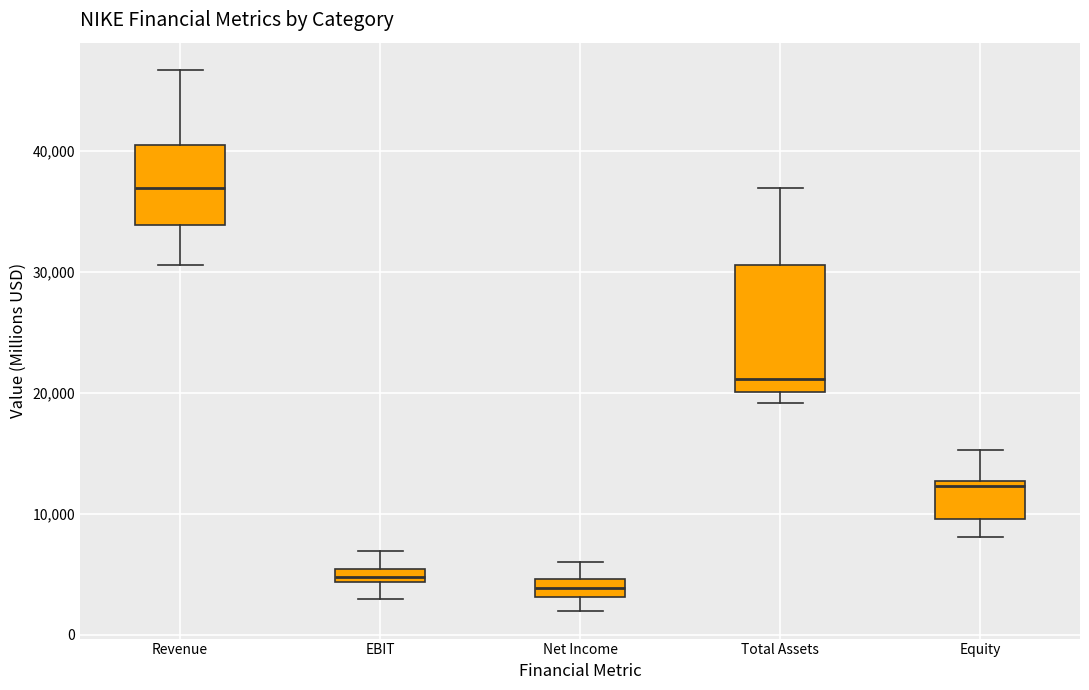

Where is the lower edge of the box for EBIT on the y-axis? The values are not printed on the chart, so give them approximately, as read against the axis.

4000